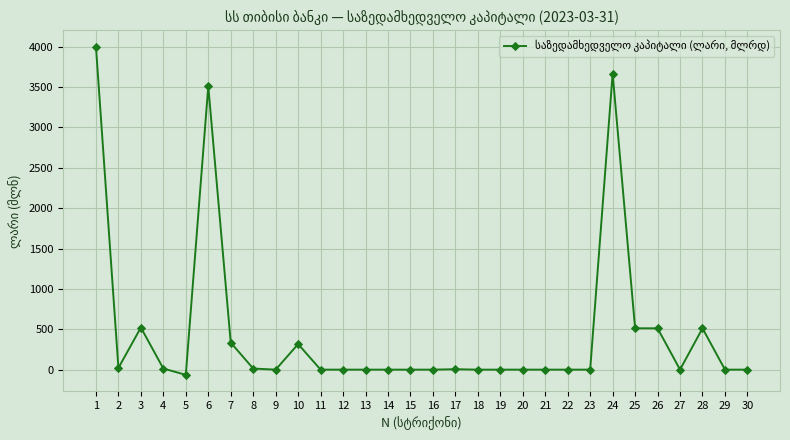

Does the chart display data point markers on the line(s)?

Yes